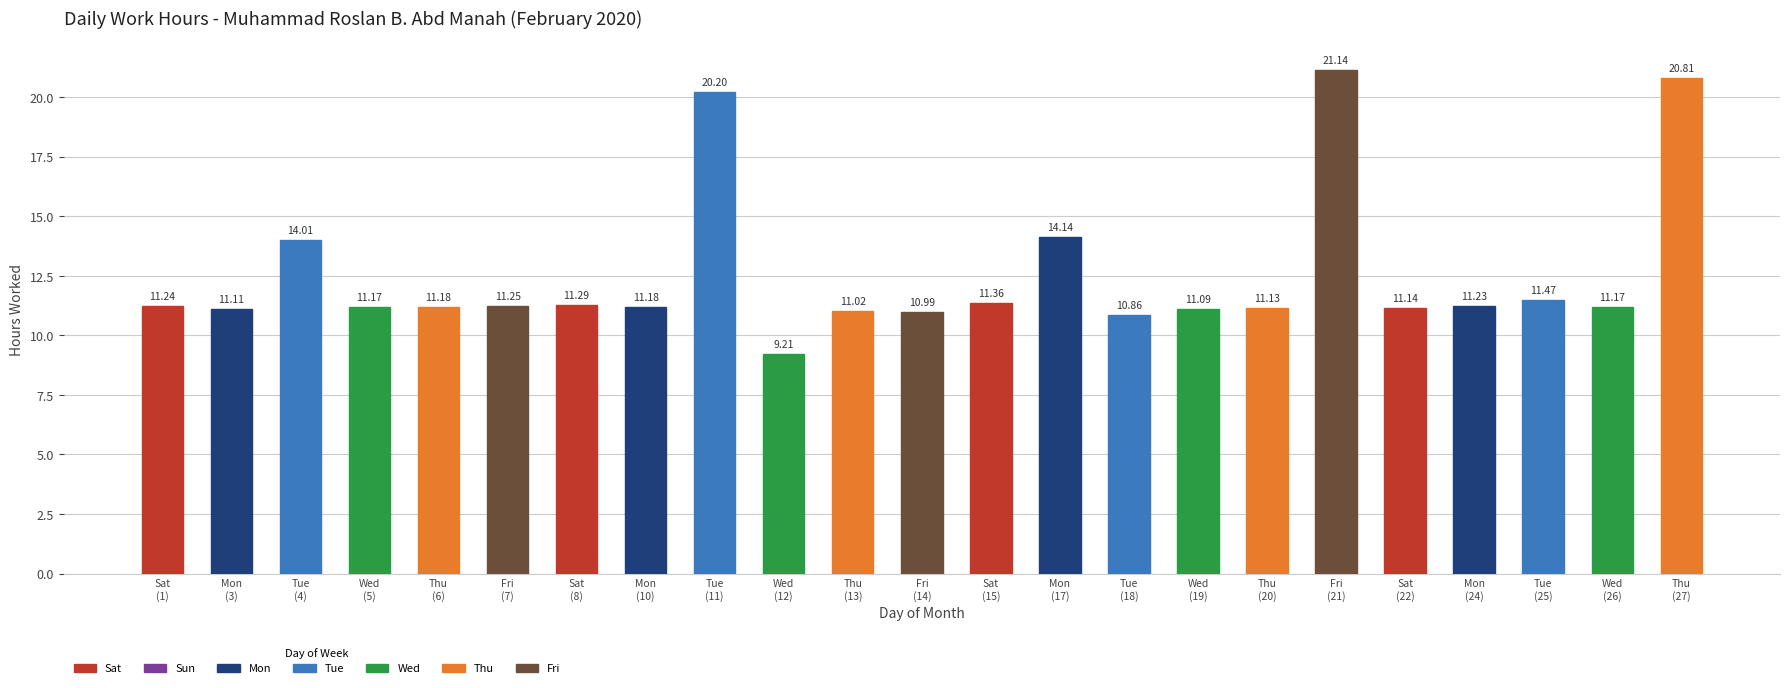

Which label corresponds to the smallest value in the chart?

Wed
(12)